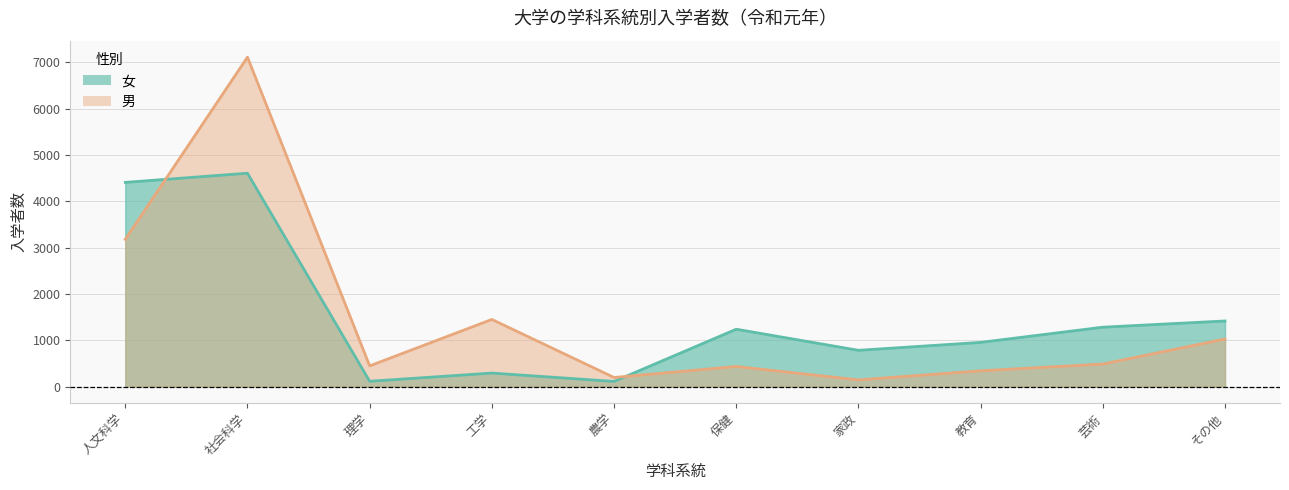

What is the difference between the 女 values at その他 and 人文科学?

2990